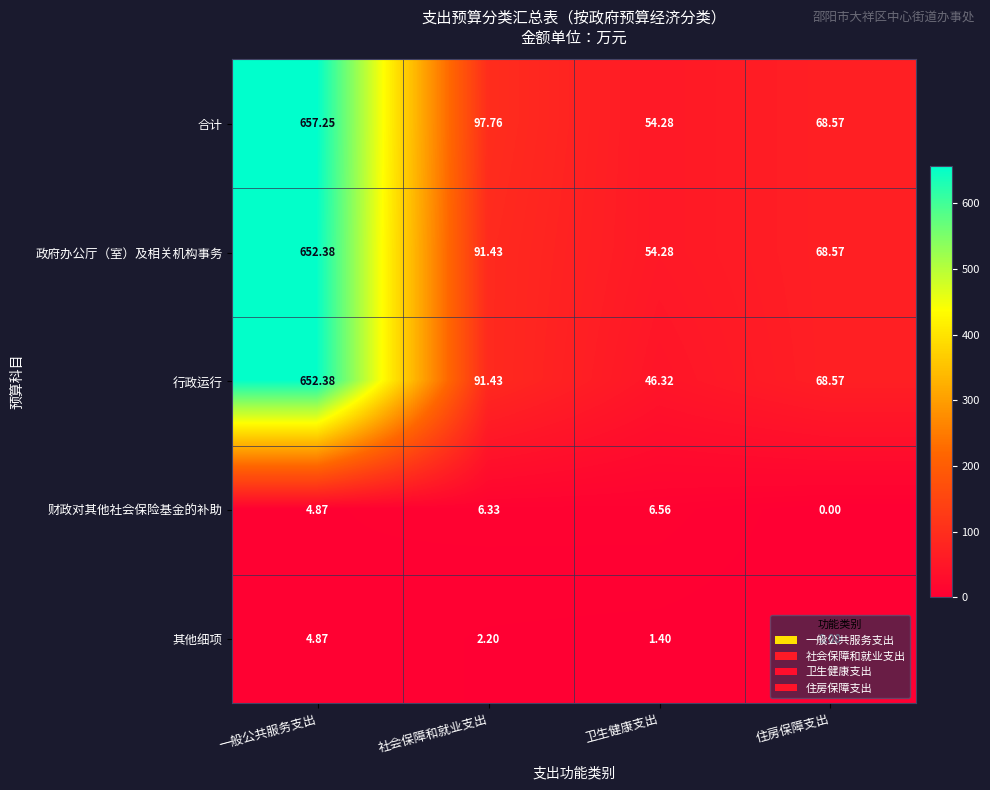

What is the spread (max minus min) of values at 住房保障支出?

68.6